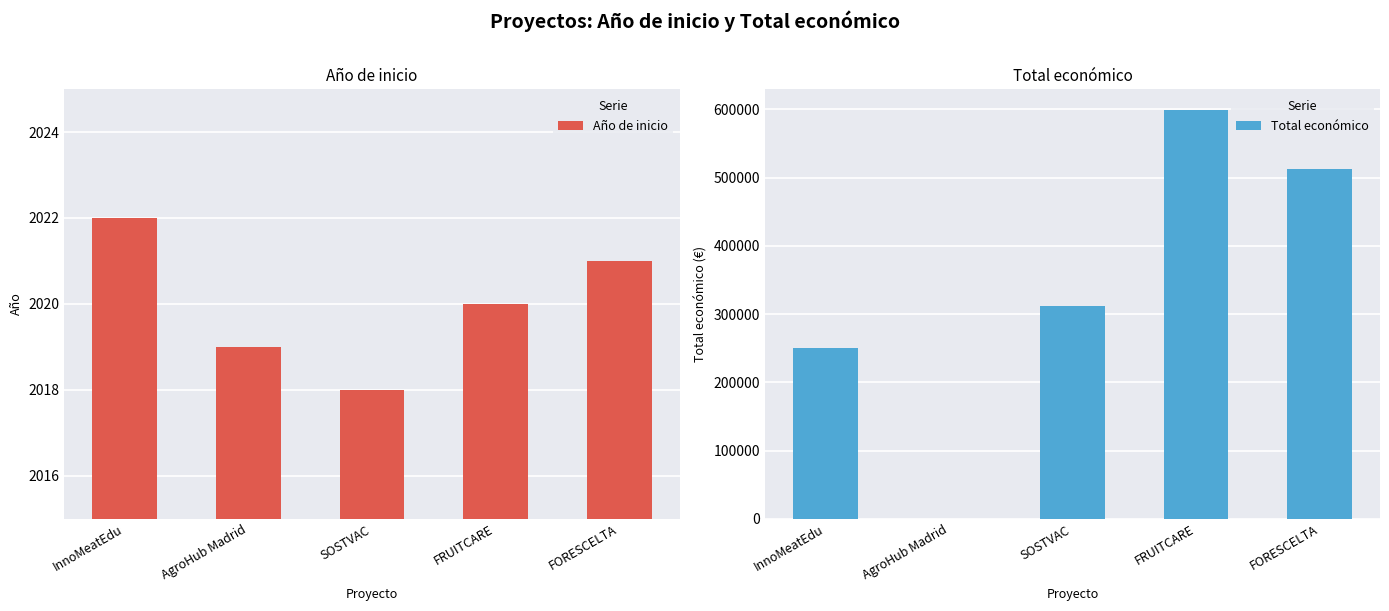

What are all the series names shown in the legend?

Año de inicio, Total económico